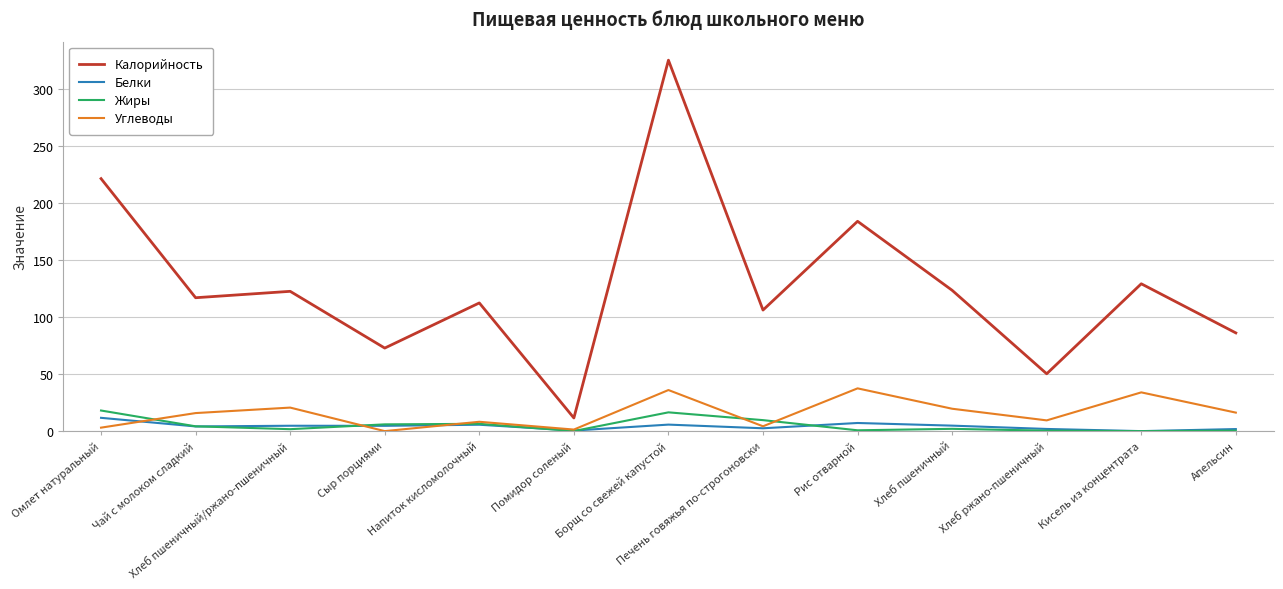

After their last crossing, which series has the higher values: Белки or Углеводы?

Углеводы